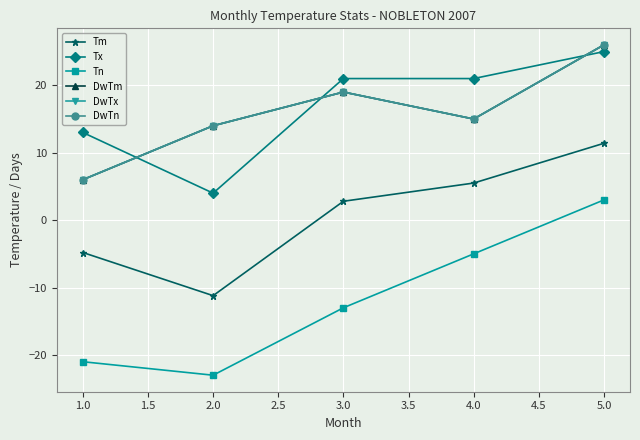

What is the value of the DwTx point at the 5th from the left?

26.0